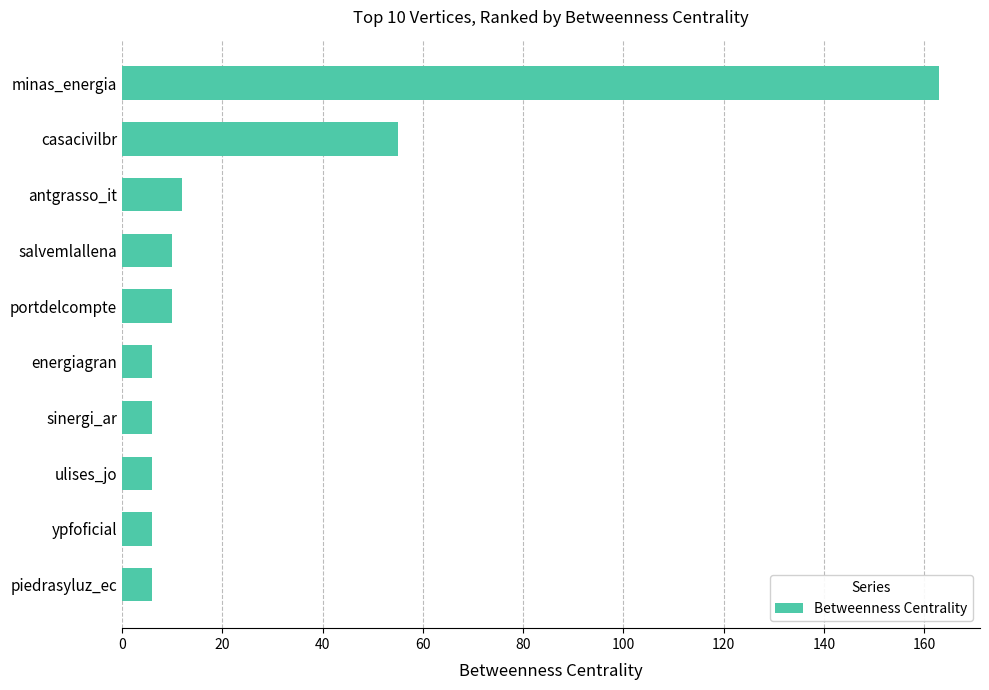

What is the label of the 5th bar from the bottom?

energiagran